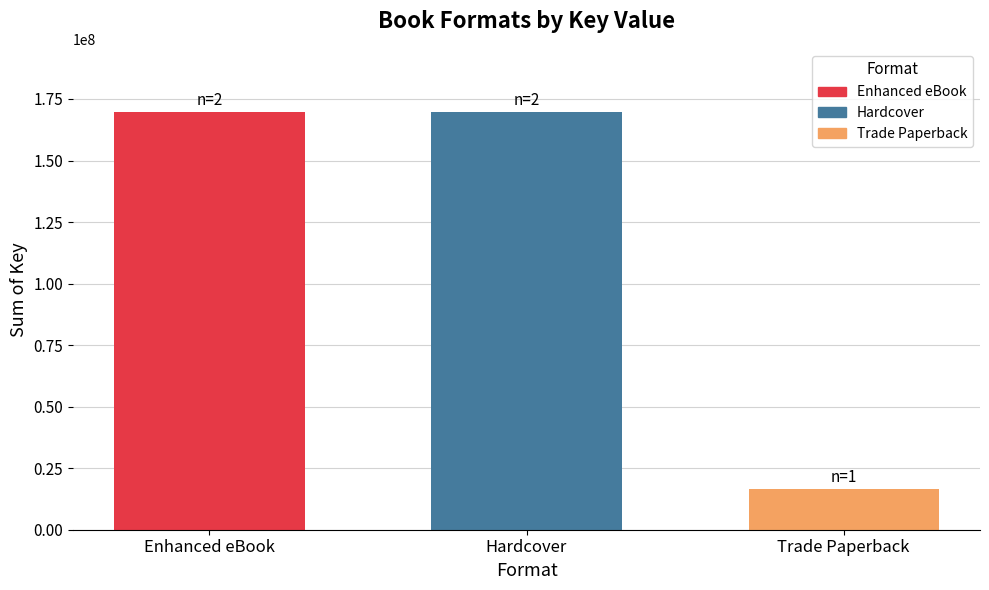

What is the greatest value displayed?

169896955